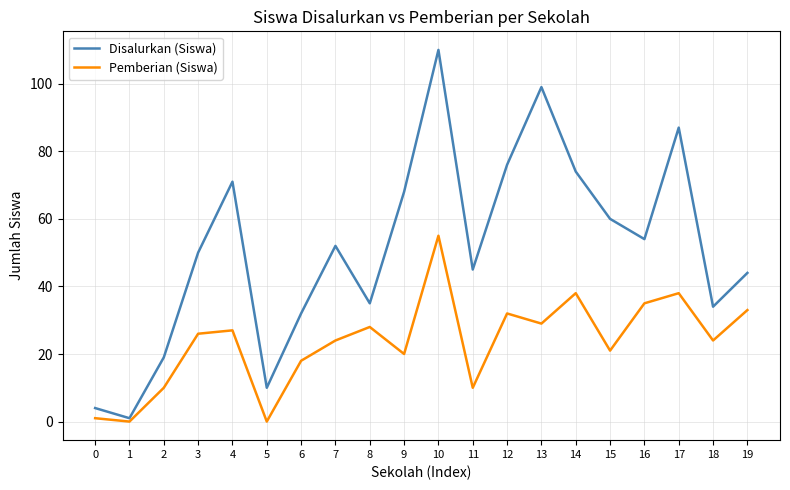

At which category is the sum across all series the highest?

10